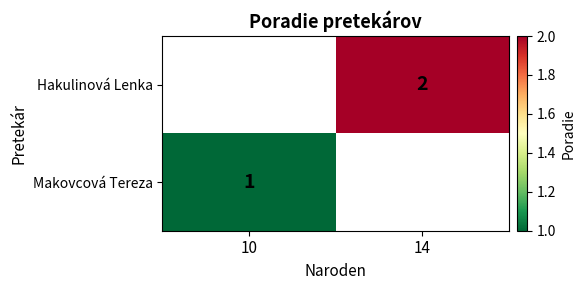

True or false: Makovcová Tereza has a value of 1 at 10.

True